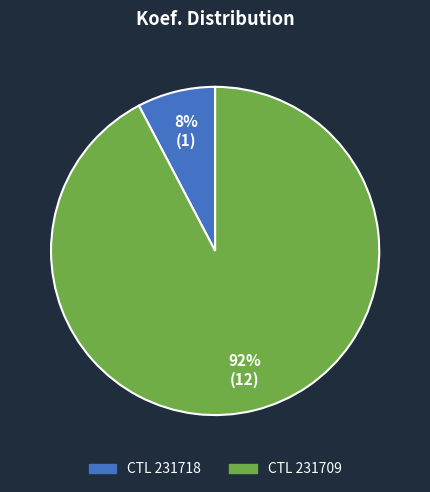

Is there any slice that represents more than half of the pie?

Yes